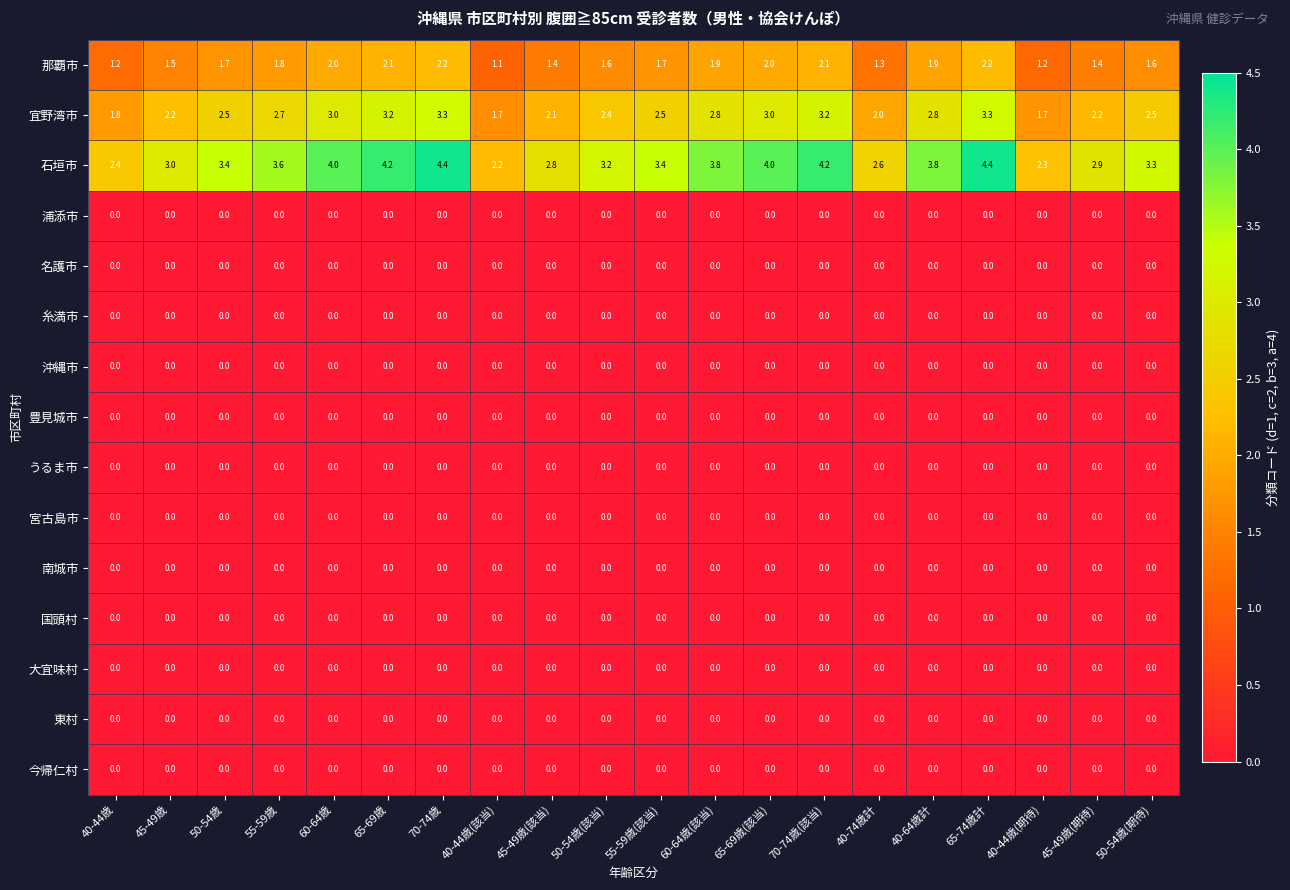

Is it true that 豊見城市 equals 0.0 at 50-54歳?

True